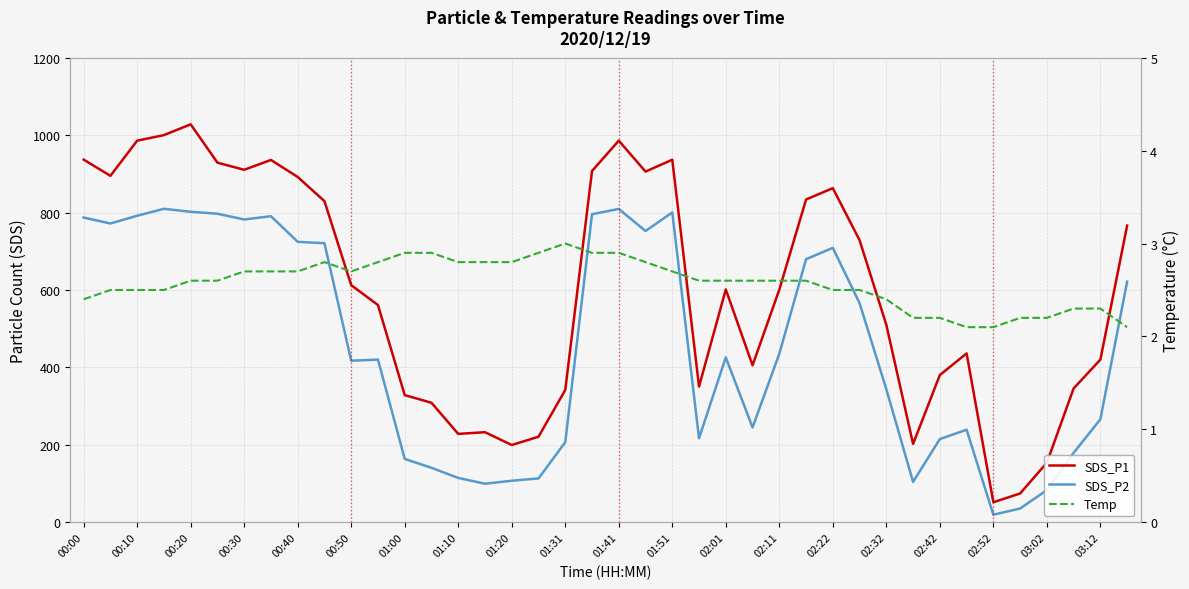

At how many categories does at least one series exceed 241?

32